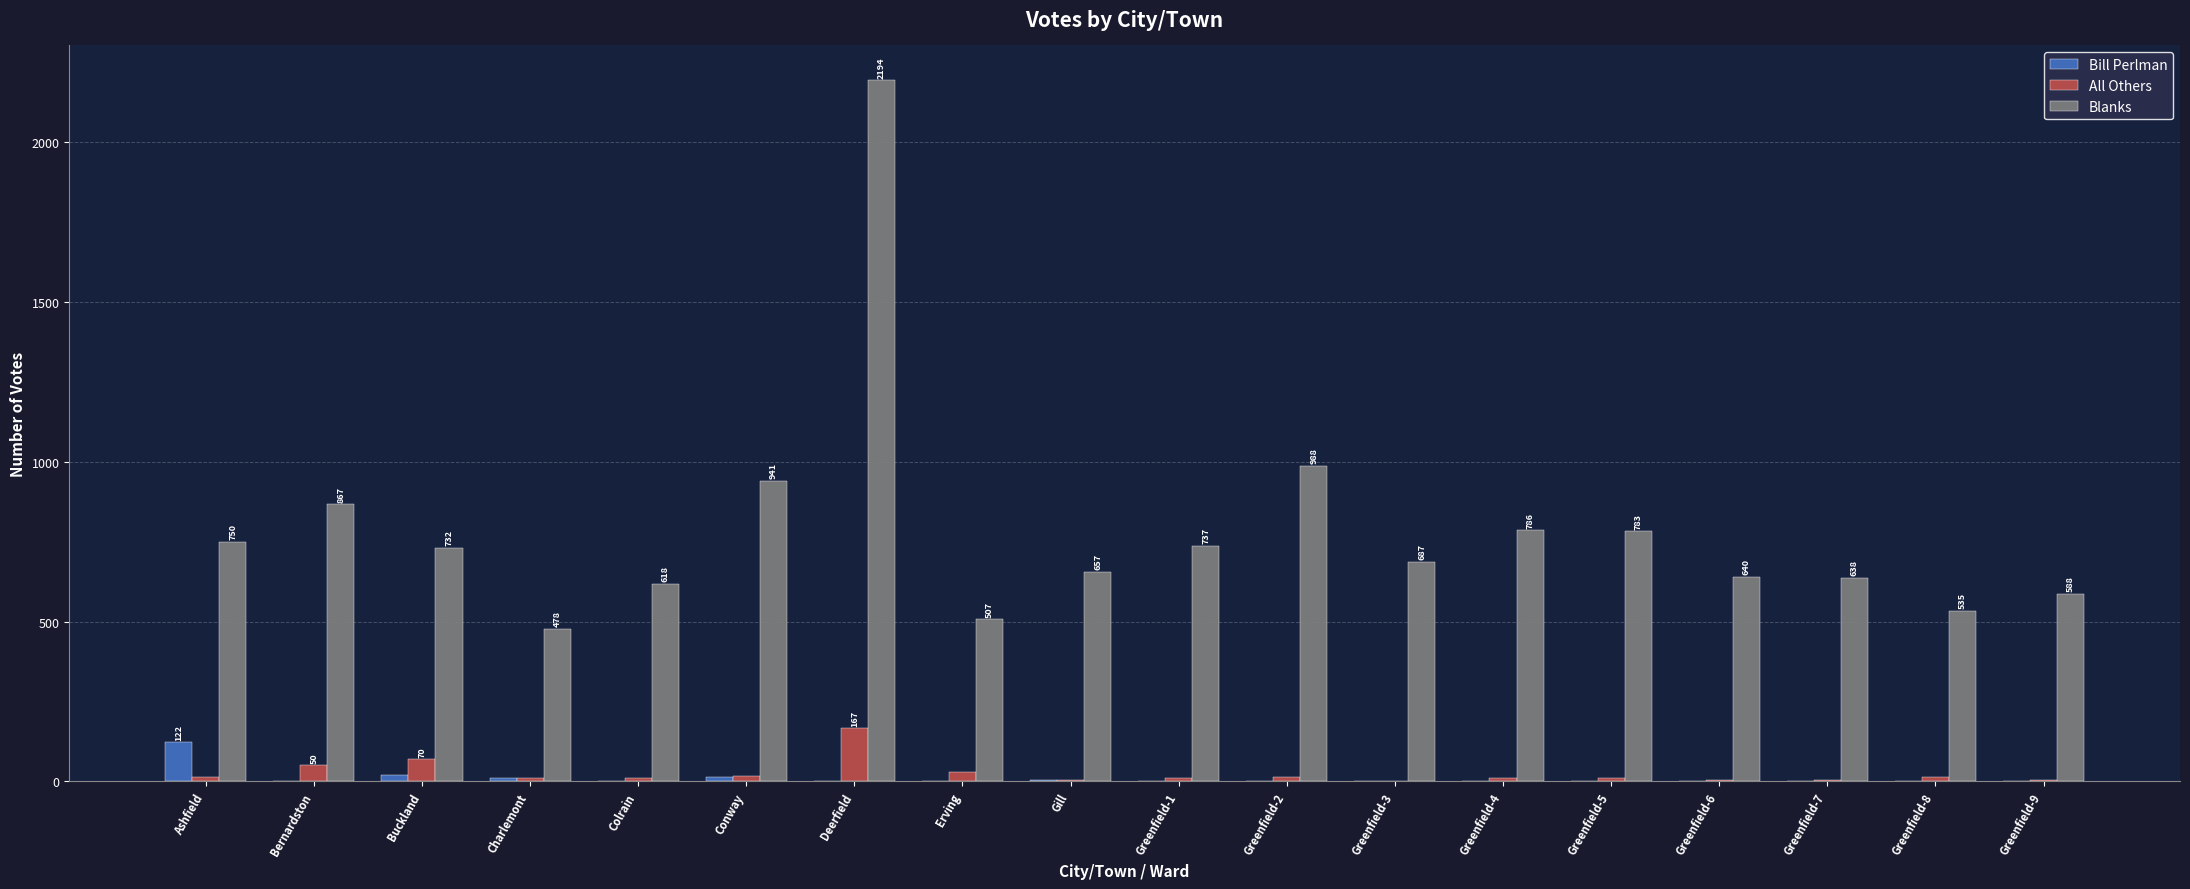

What is the highest value of the Blanks series?

2194